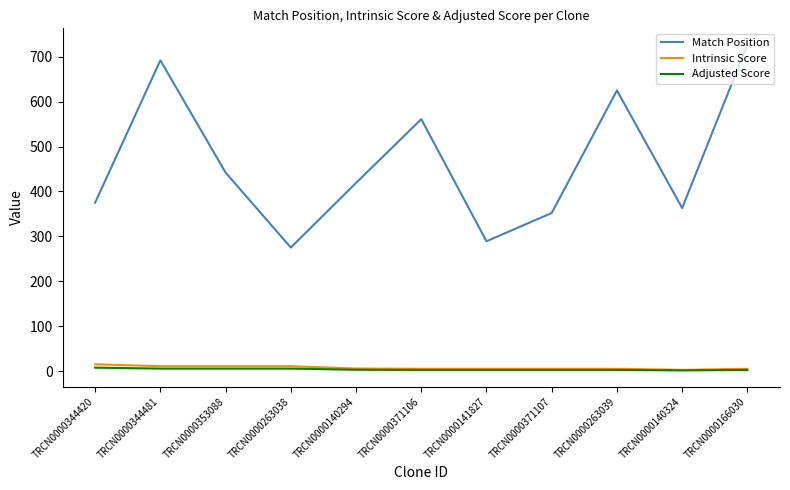

True or false: Intrinsic Score and Match Position intersect in this chart.

False